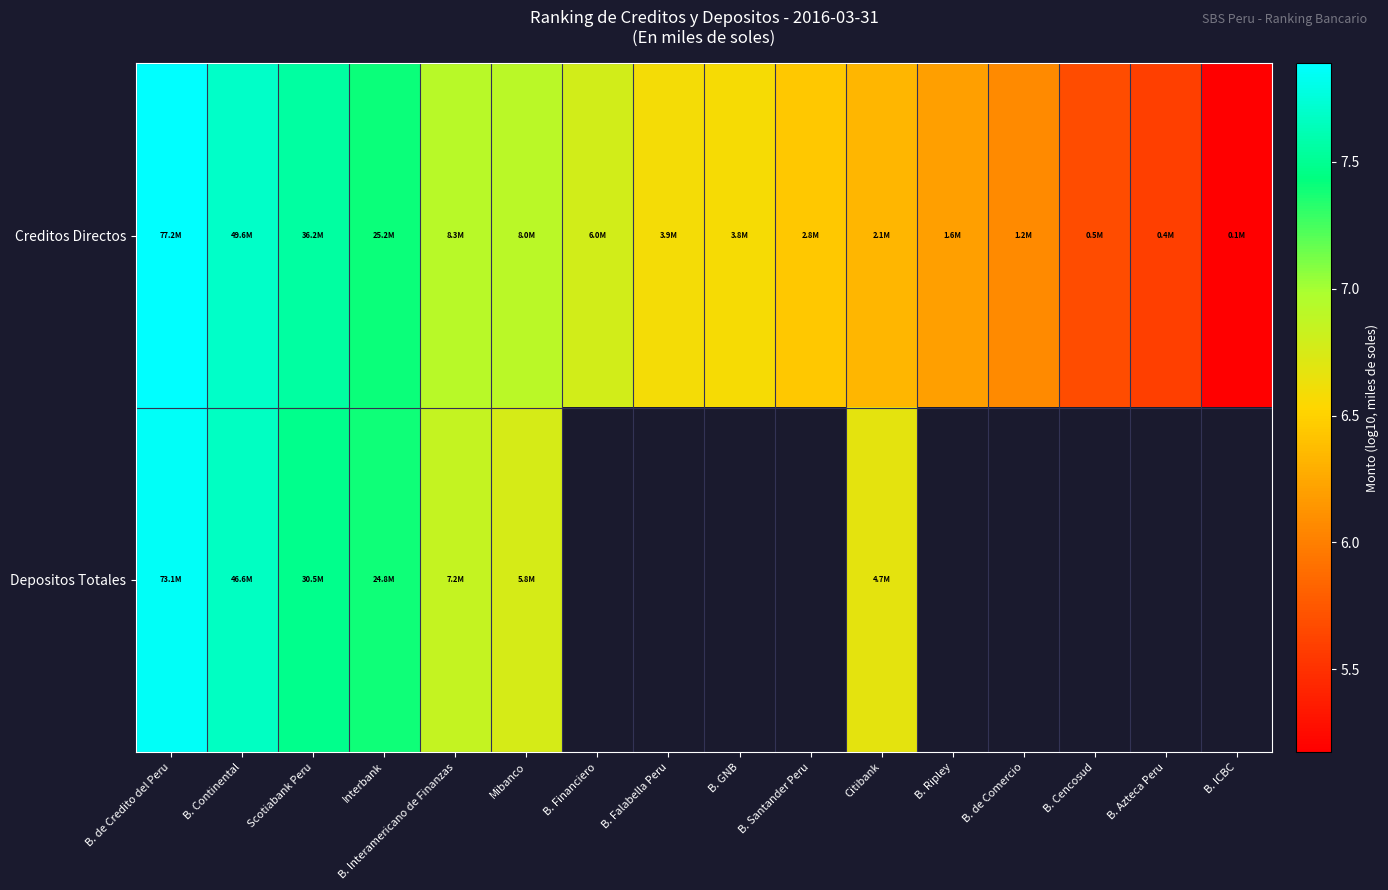

How many series are shown in this chart?

2